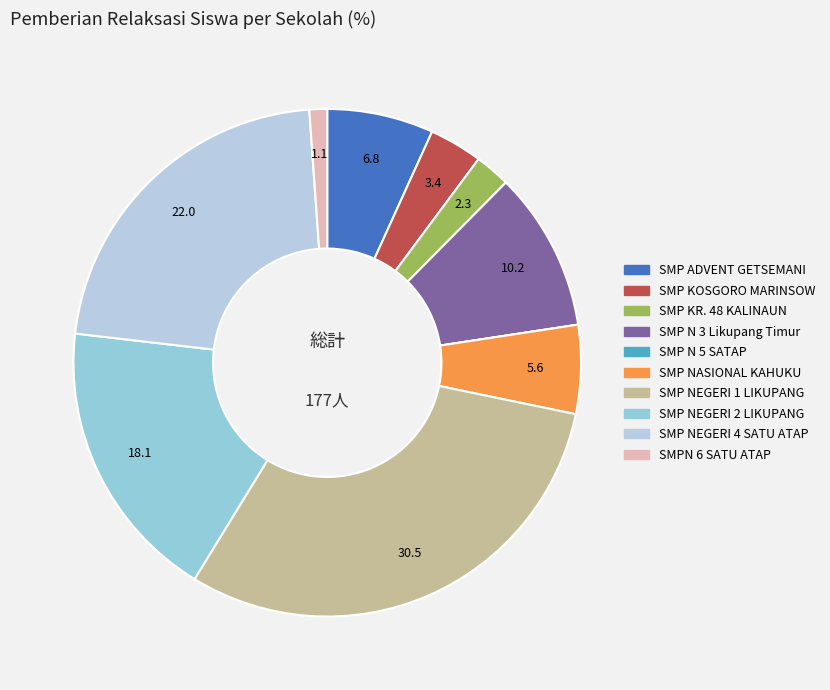

To the nearest percent, what is the average slice percentage?

10%